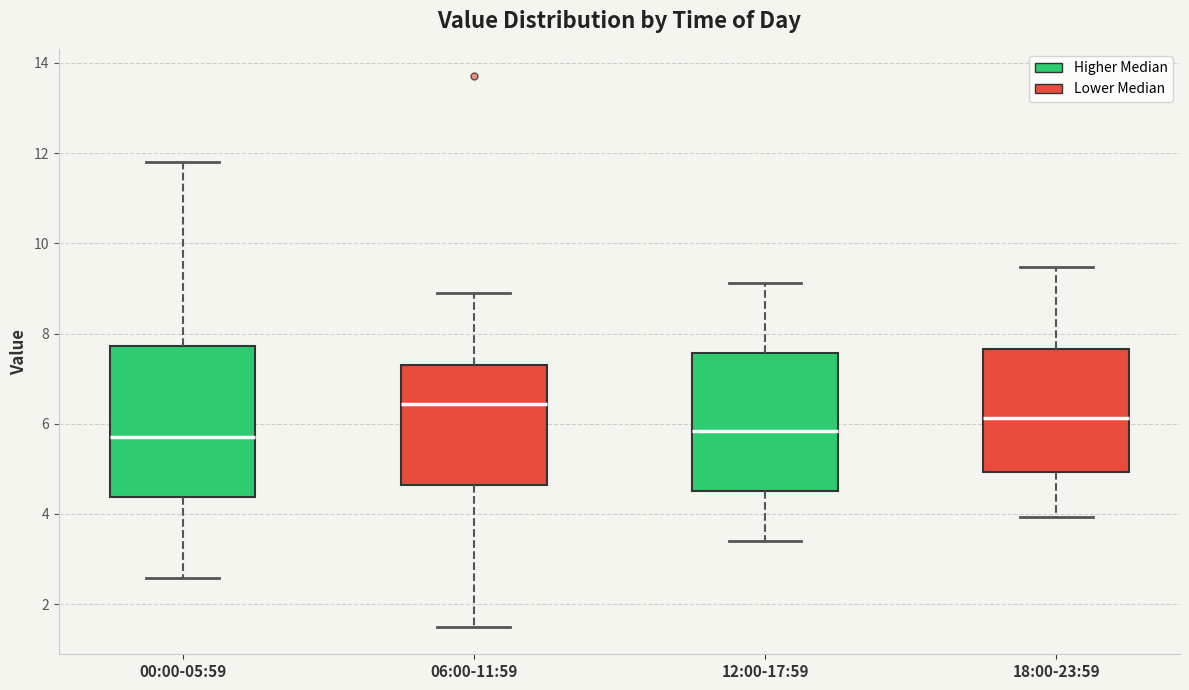

Which box's median line is the highest?

06:00-11:59